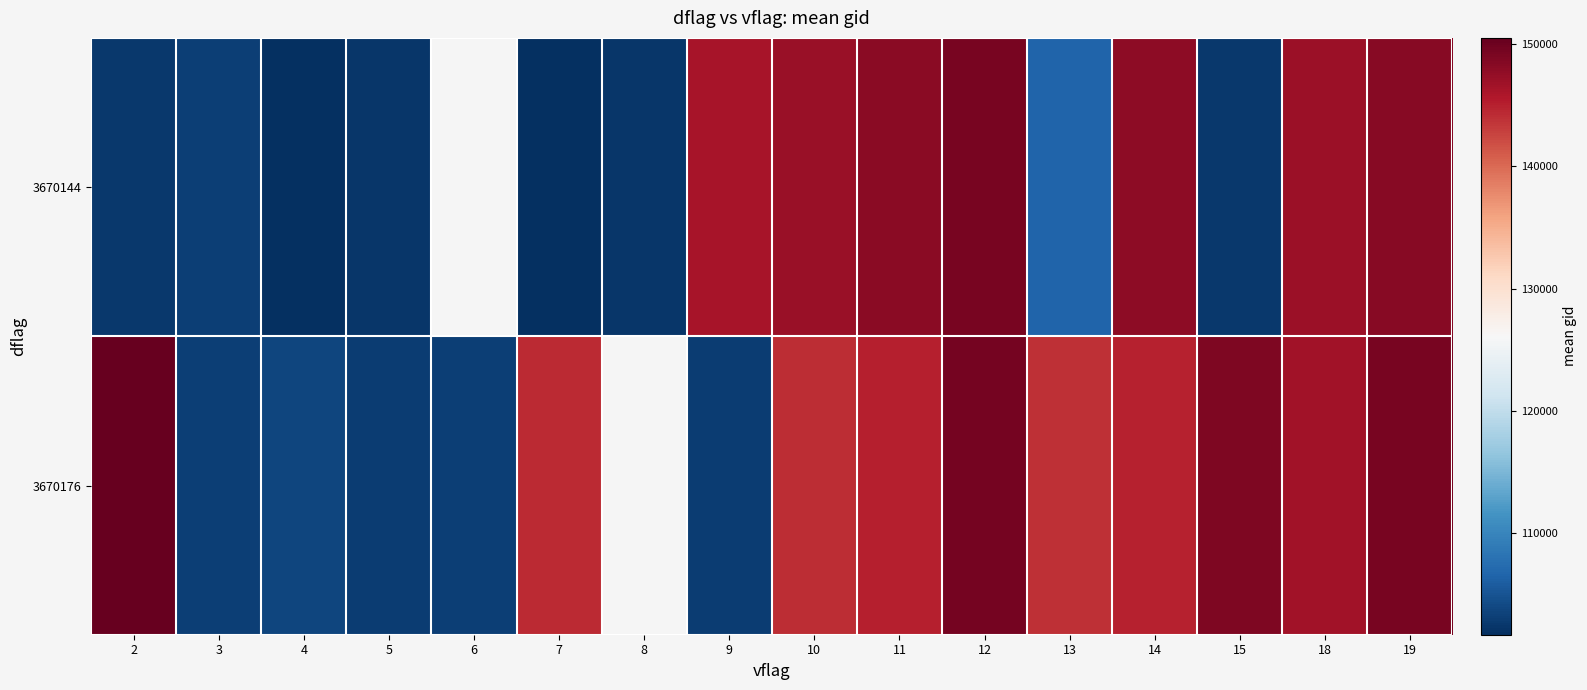

At which category does the chart reach its peak across all series?

2